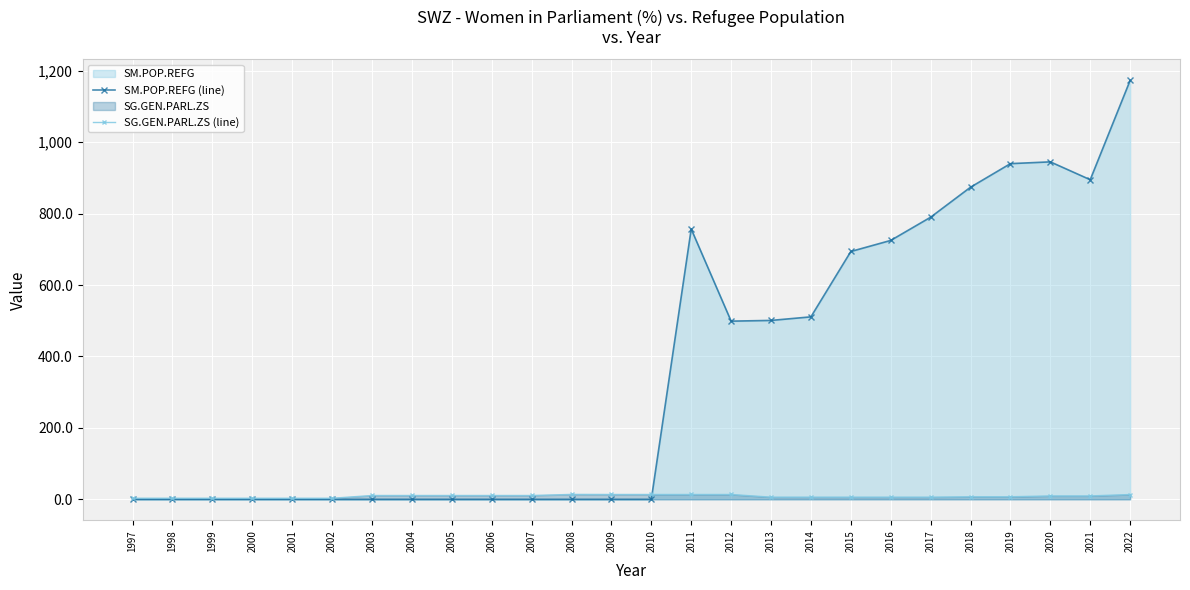

After their last crossing, which series has the higher values: SM.POP.REFG (line) or SG.GEN.PARL.ZS (line)?

SM.POP.REFG (line)